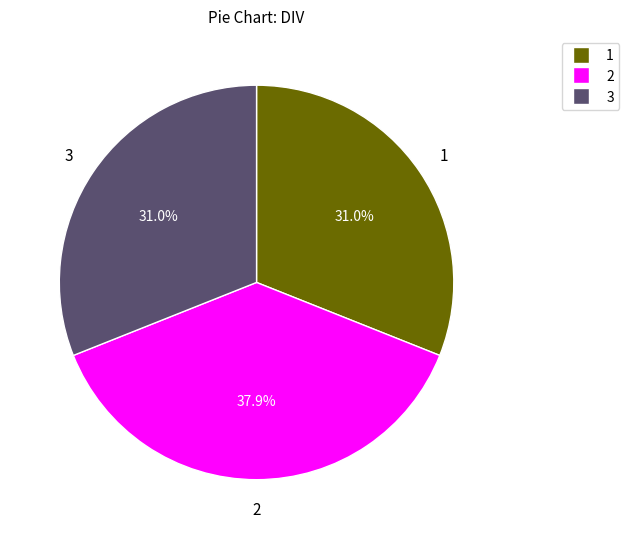

Which slice is the largest?

2